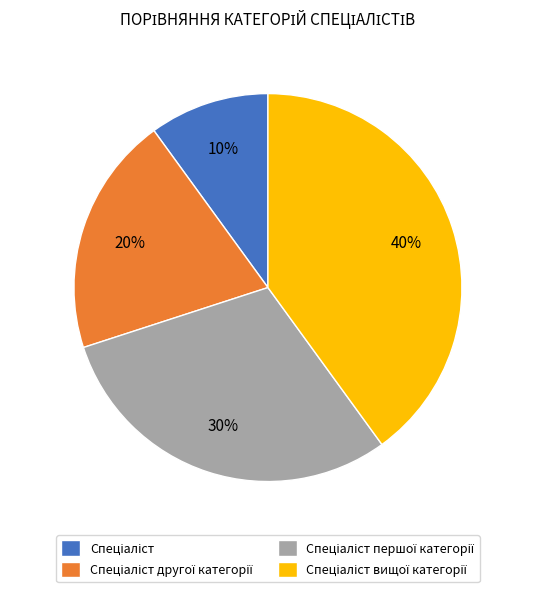

Count the number of slices in the pie.

4